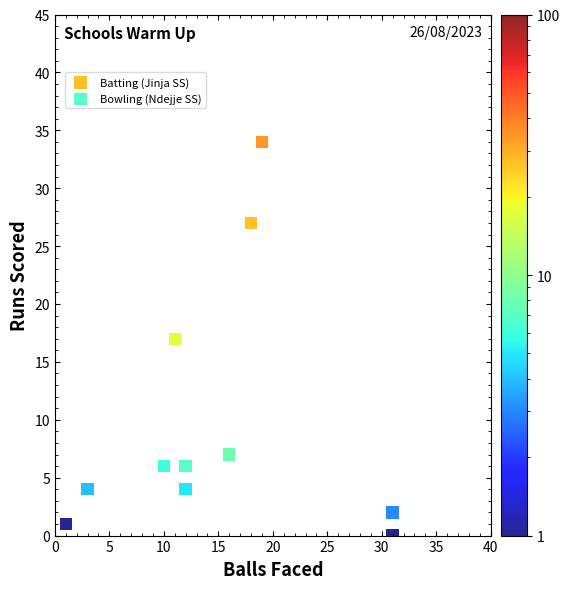

Which series has the largest Y range (max minus min)?

Batting (Jinja SS)